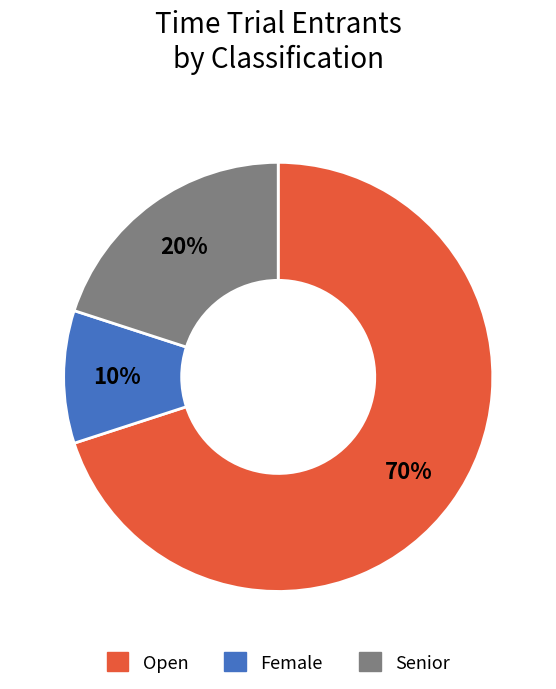

To the nearest percent, what is the average slice percentage?

33%